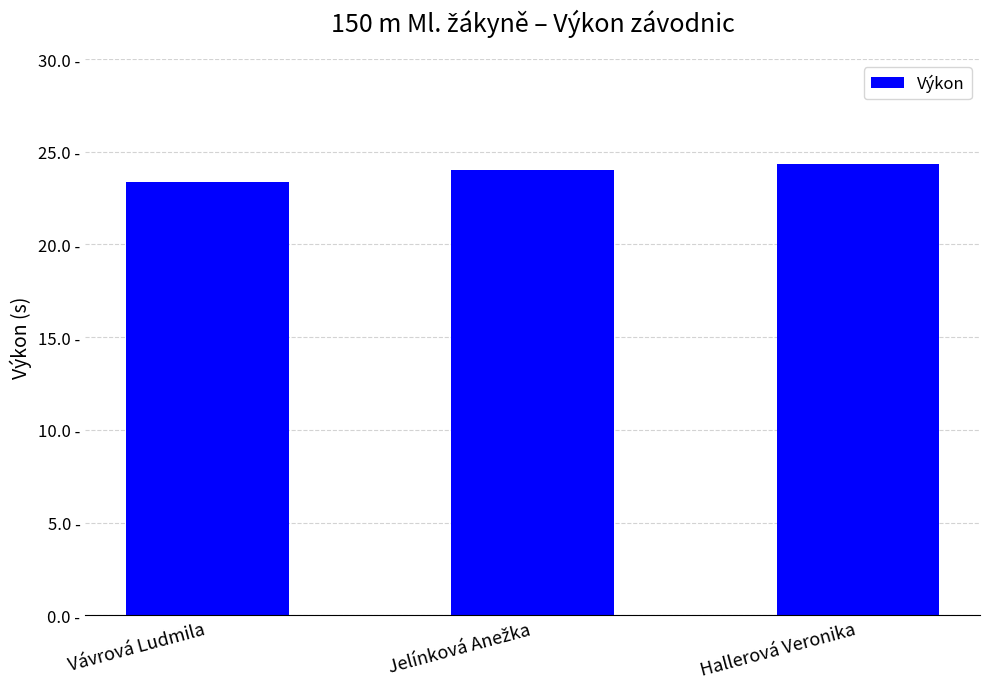

What is the change in value from Vávrová Ludmila to Jelínková Anežka?

+0.6